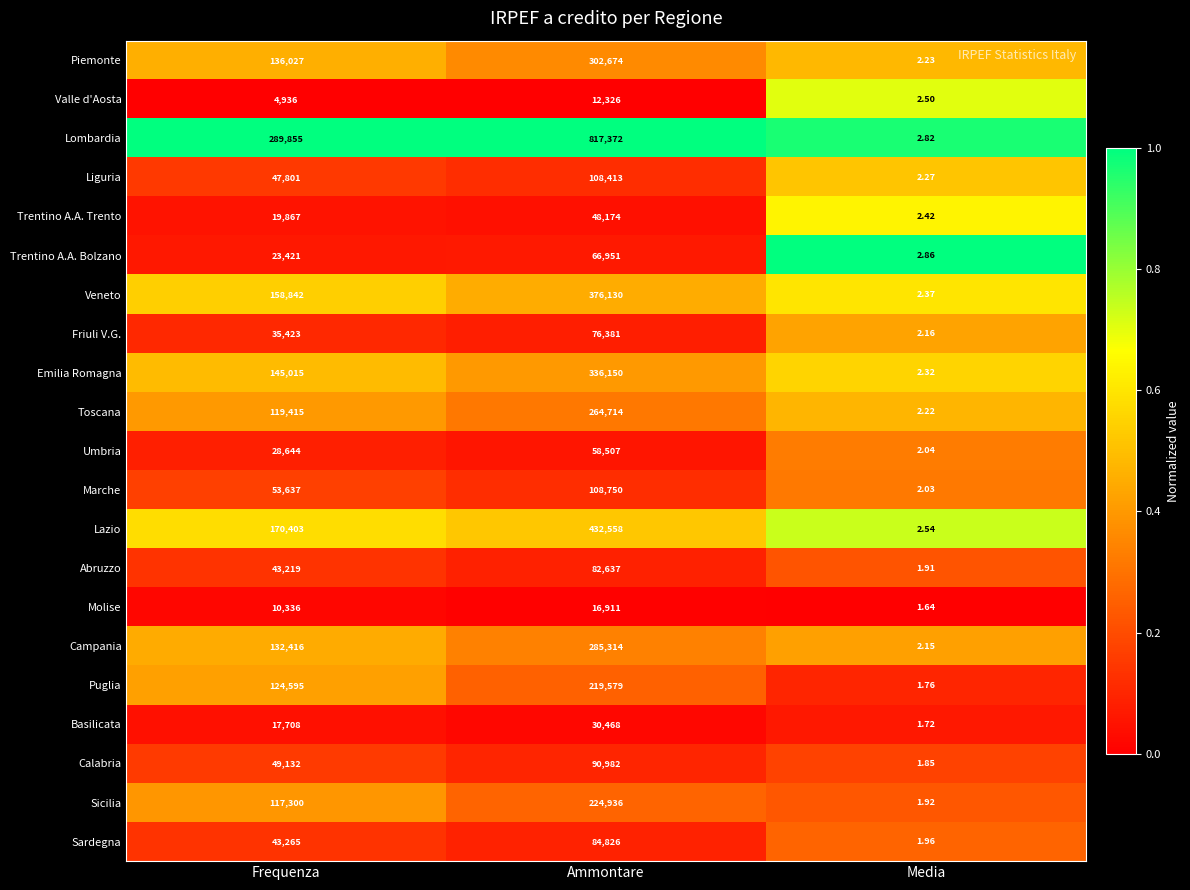

At Media, list the series in order from smallest to largest.

Molise, Basilicata, Puglia, Calabria, Abruzzo, Sicilia, Sardegna, Marche, Umbria, Campania, Friuli V.G., Toscana, Piemonte, Liguria, Emilia Romagna, Veneto, Trentino A.A. Trento, Valle d'Aosta, Lazio, Lombardia, Trentino A.A. Bolzano